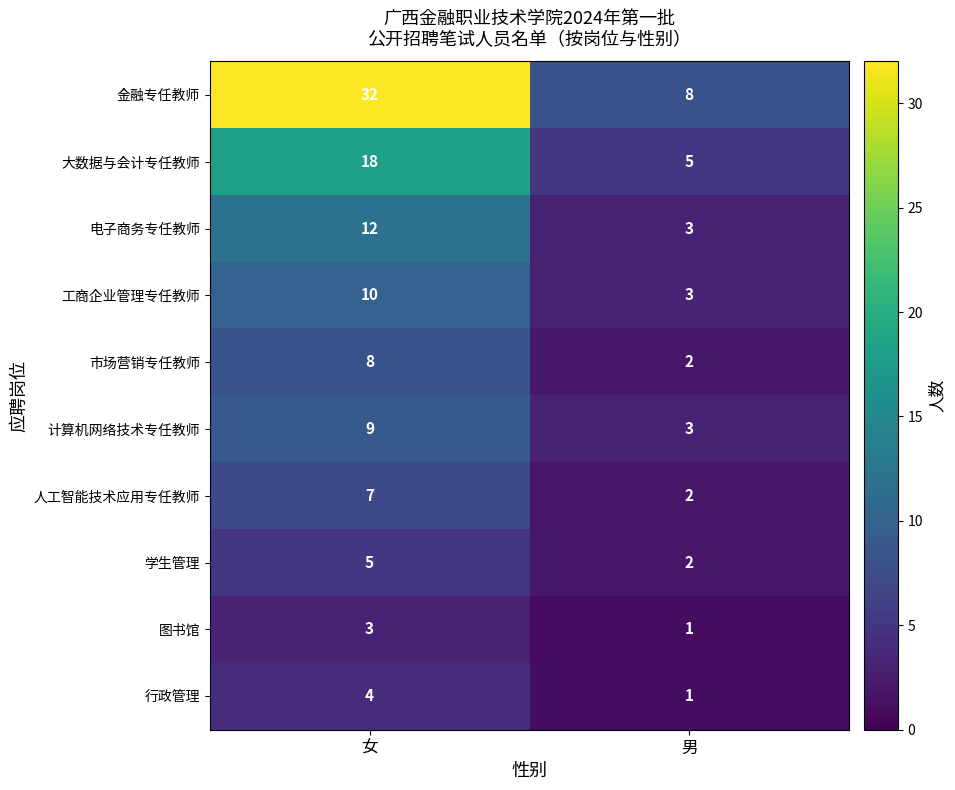

What is the average value of the 电子商务专任教师 series?

8